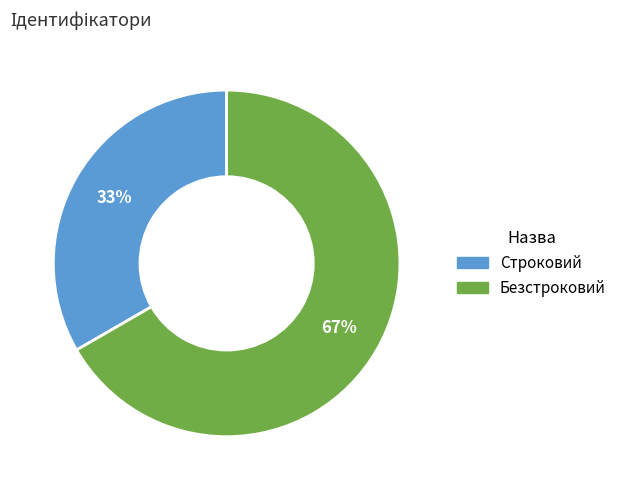

True or false: Строковий accounts for 23% of the total.

False